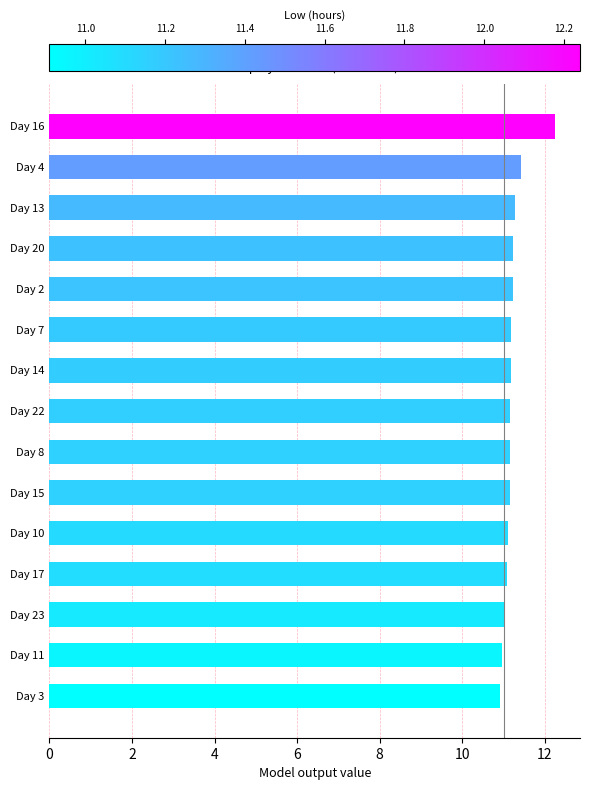

What is the smallest value displayed?

10.9